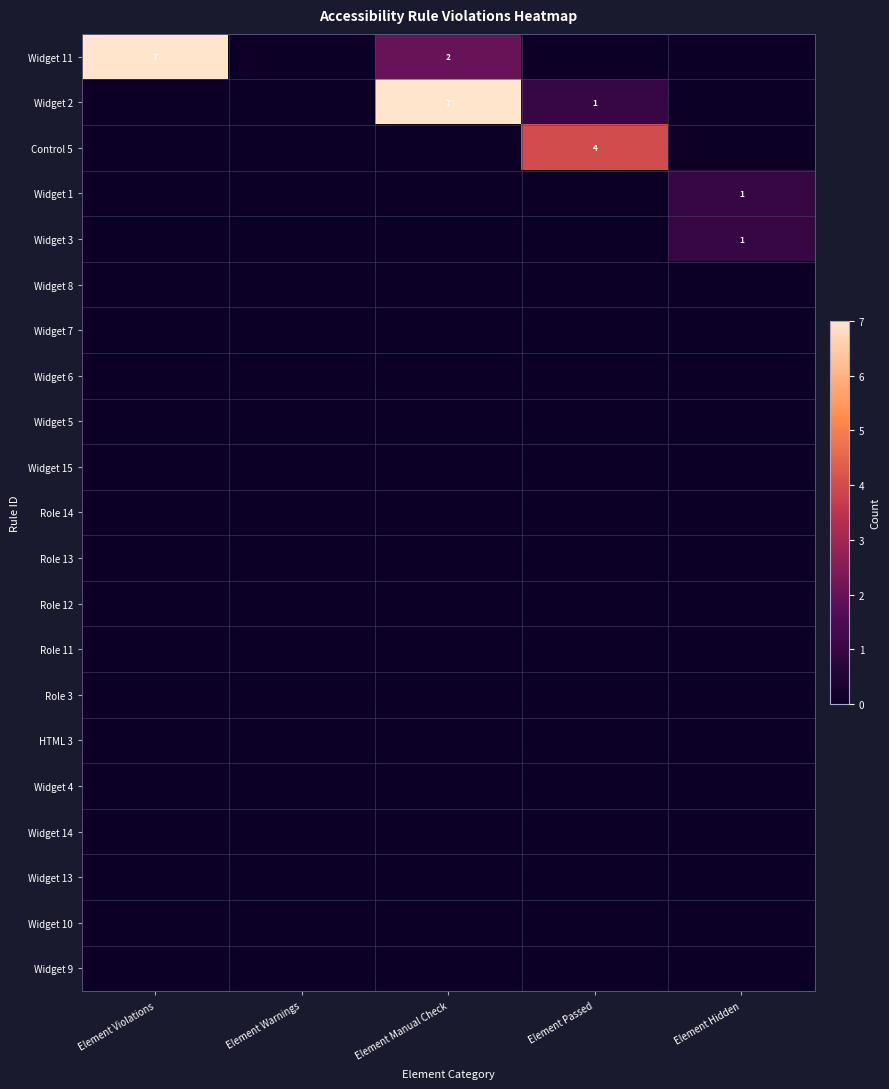

Which has a higher value, Element Violations or Element Manual Check?

Element Violations